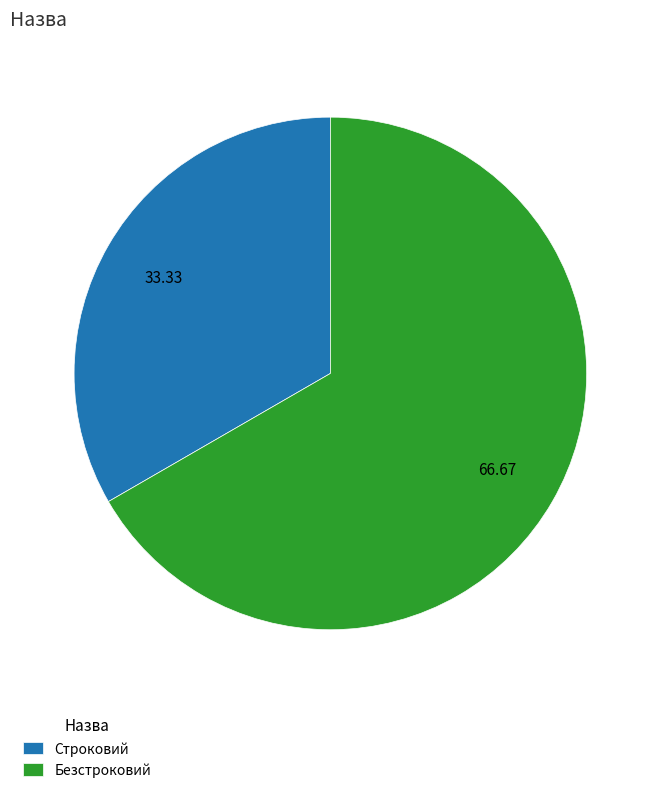

How many slices are in this pie chart?

2